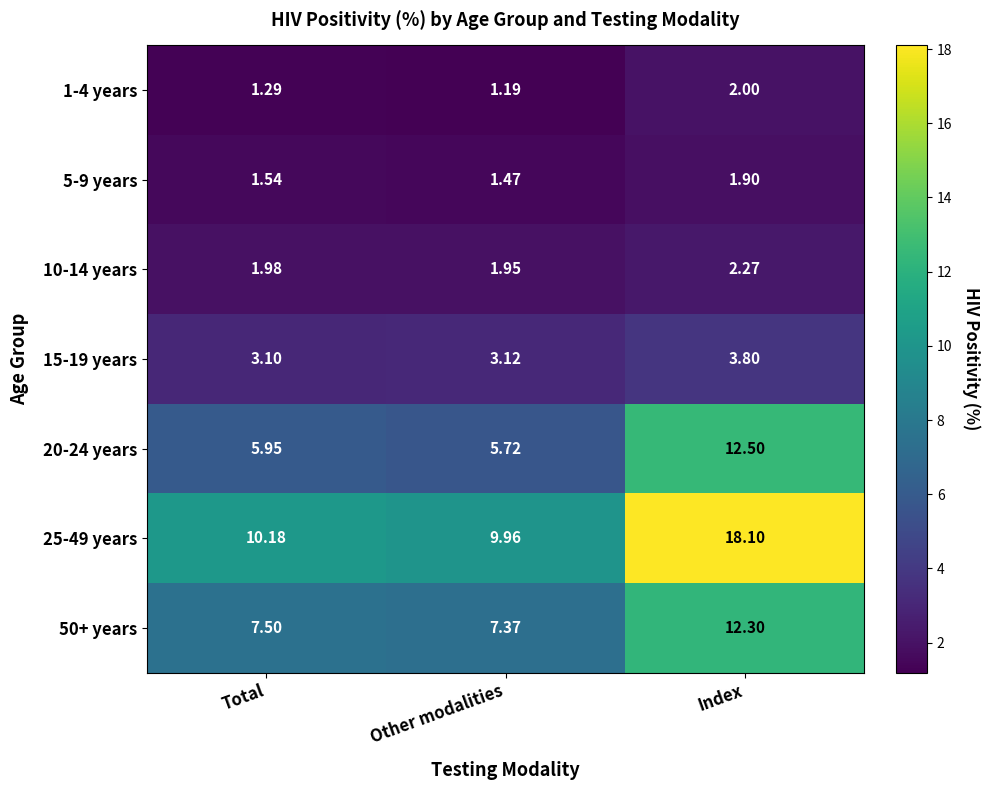

What is the total value across all series at Index?

52.9